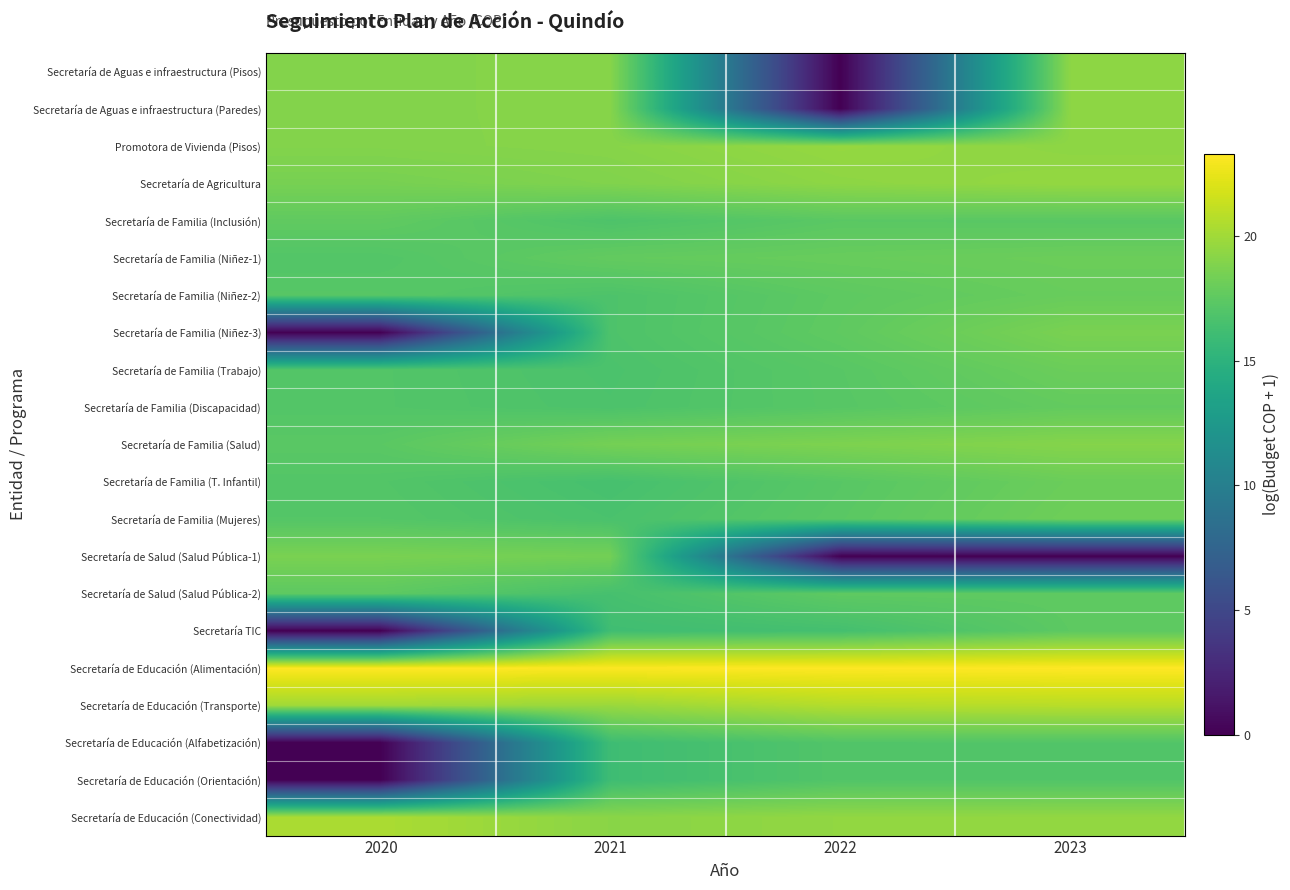

Which has a higher value, 2020 or 2023?

2023